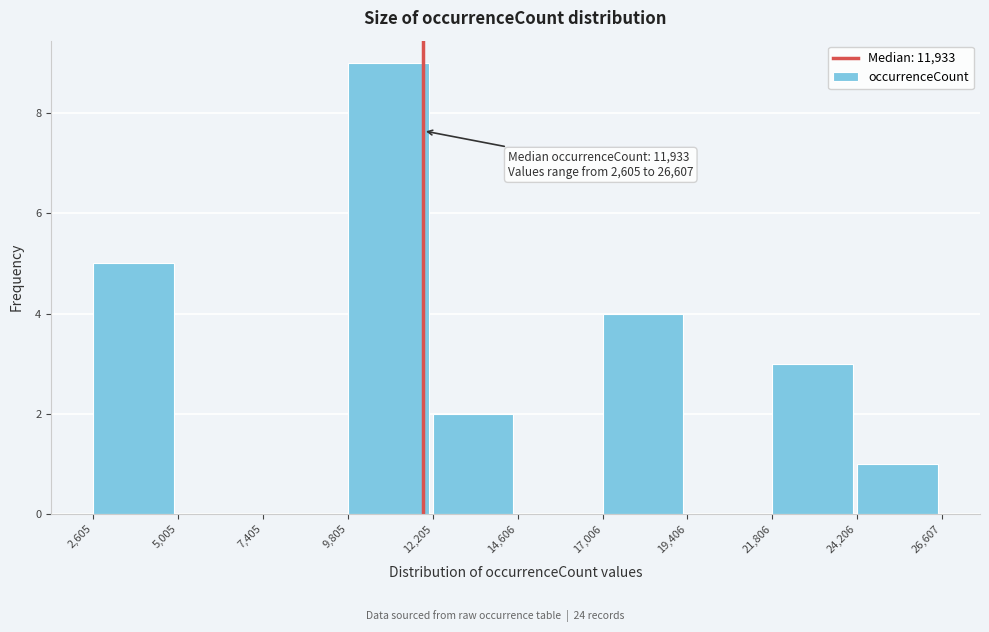

Which range on the x-axis has the tallest bar?

9,805 to 12,205